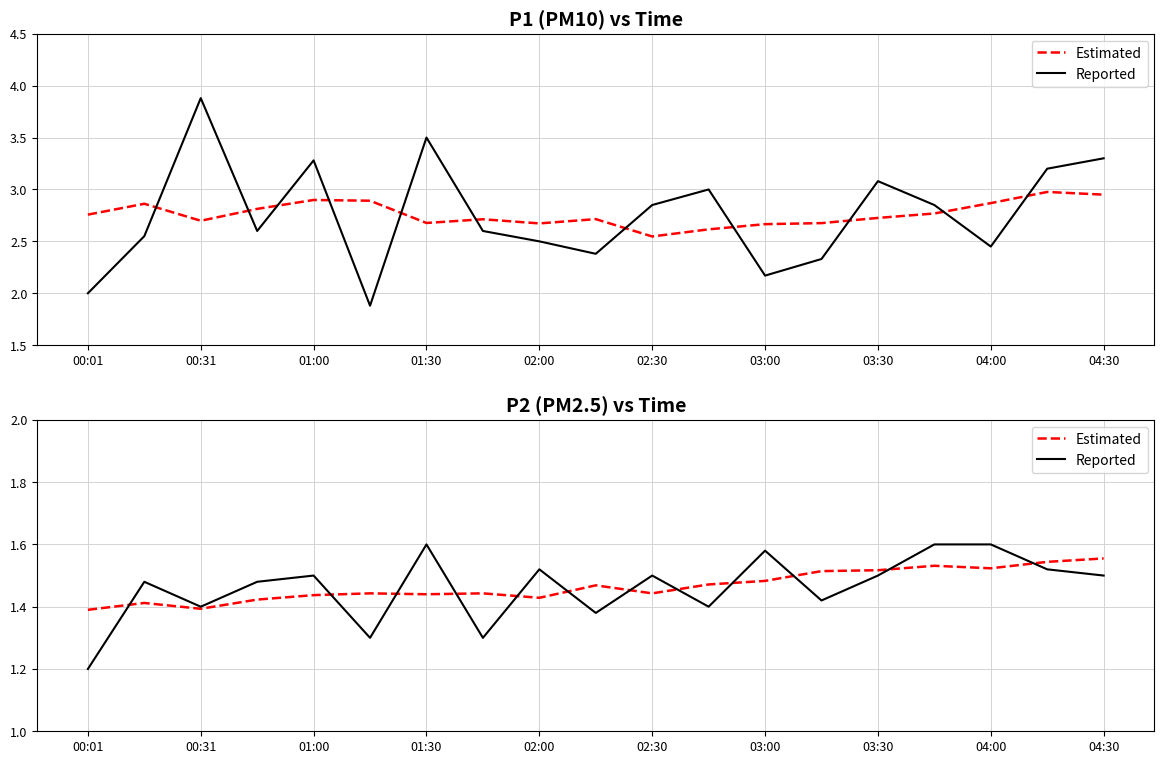

The Estimated series shows 2.0 at 02:00. True or false?

False